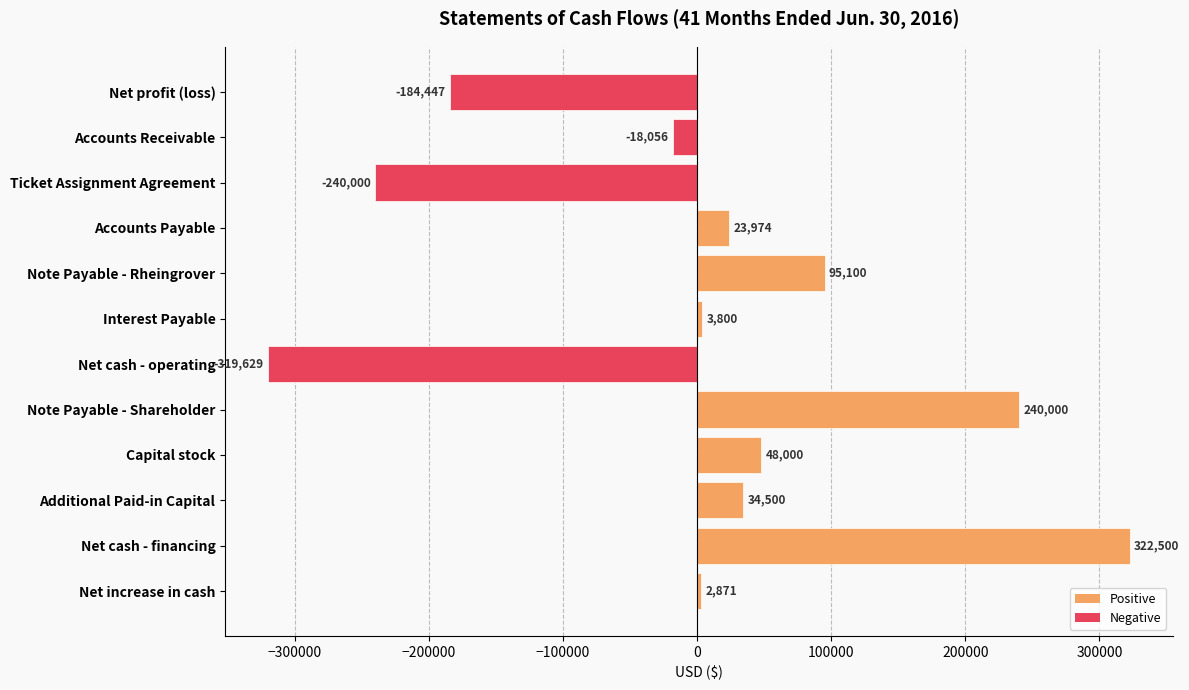

The value at Ticket Assignment Agreement is -240000. True or false?

True